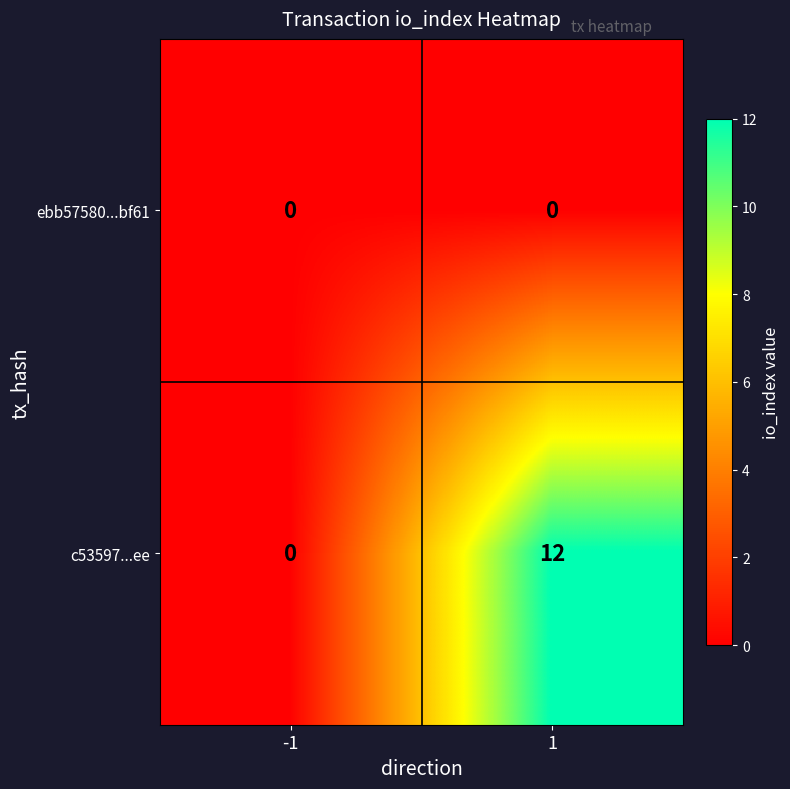

What is the total value across all series at 1?

12